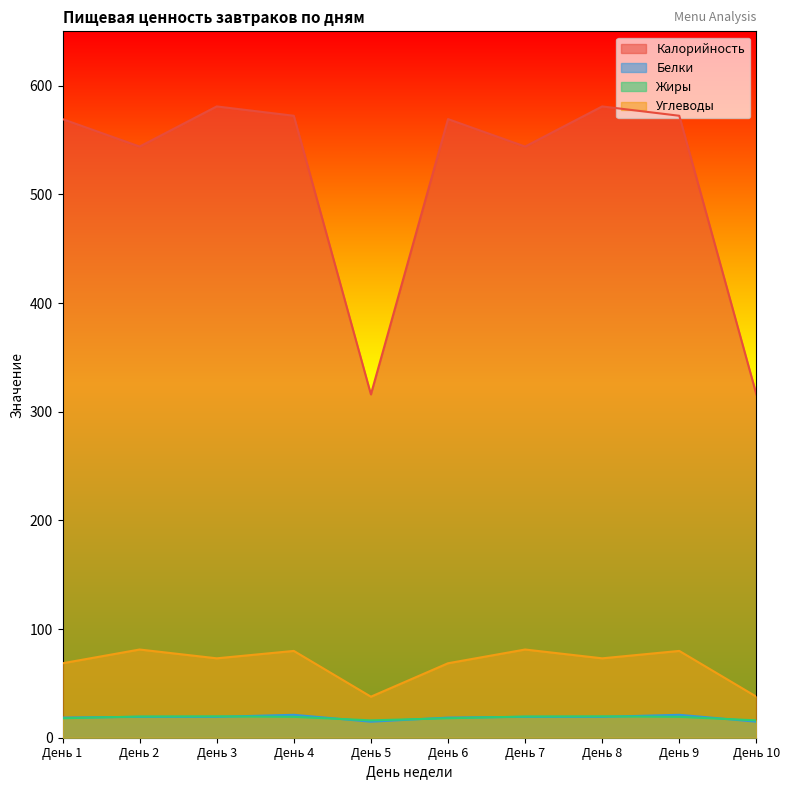

True or false: Белки and Углеводы intersect in this chart.

False